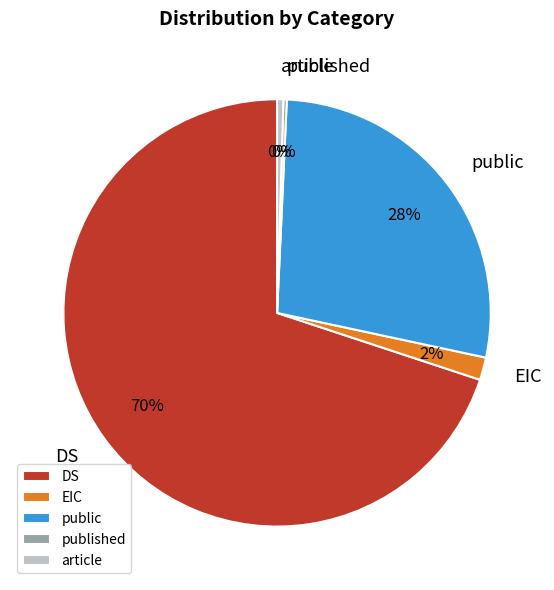

What is the largest slice in the pie chart?

DS